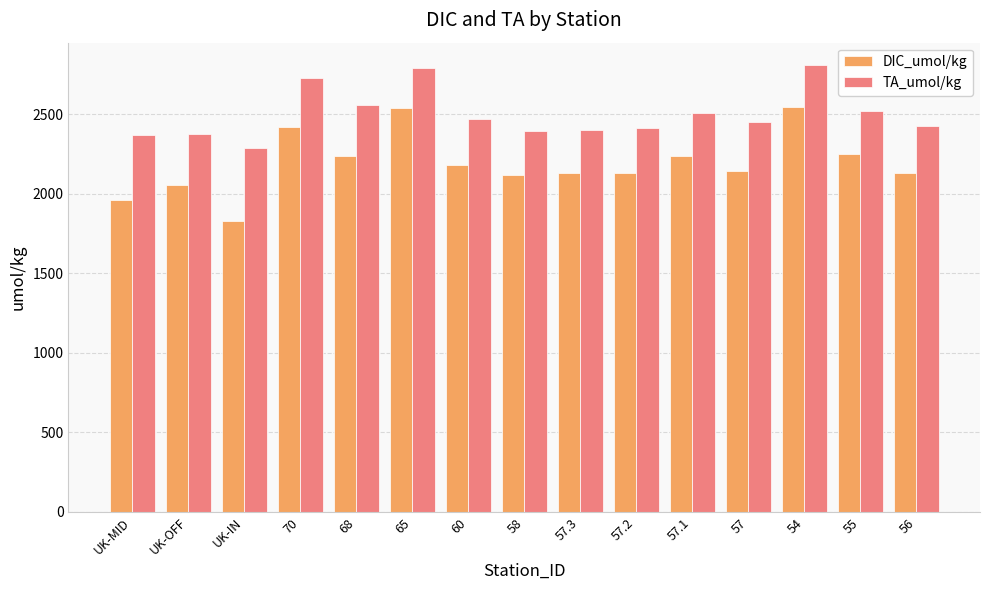

What is the difference between the highest and lowest values at 57.3?

270.9